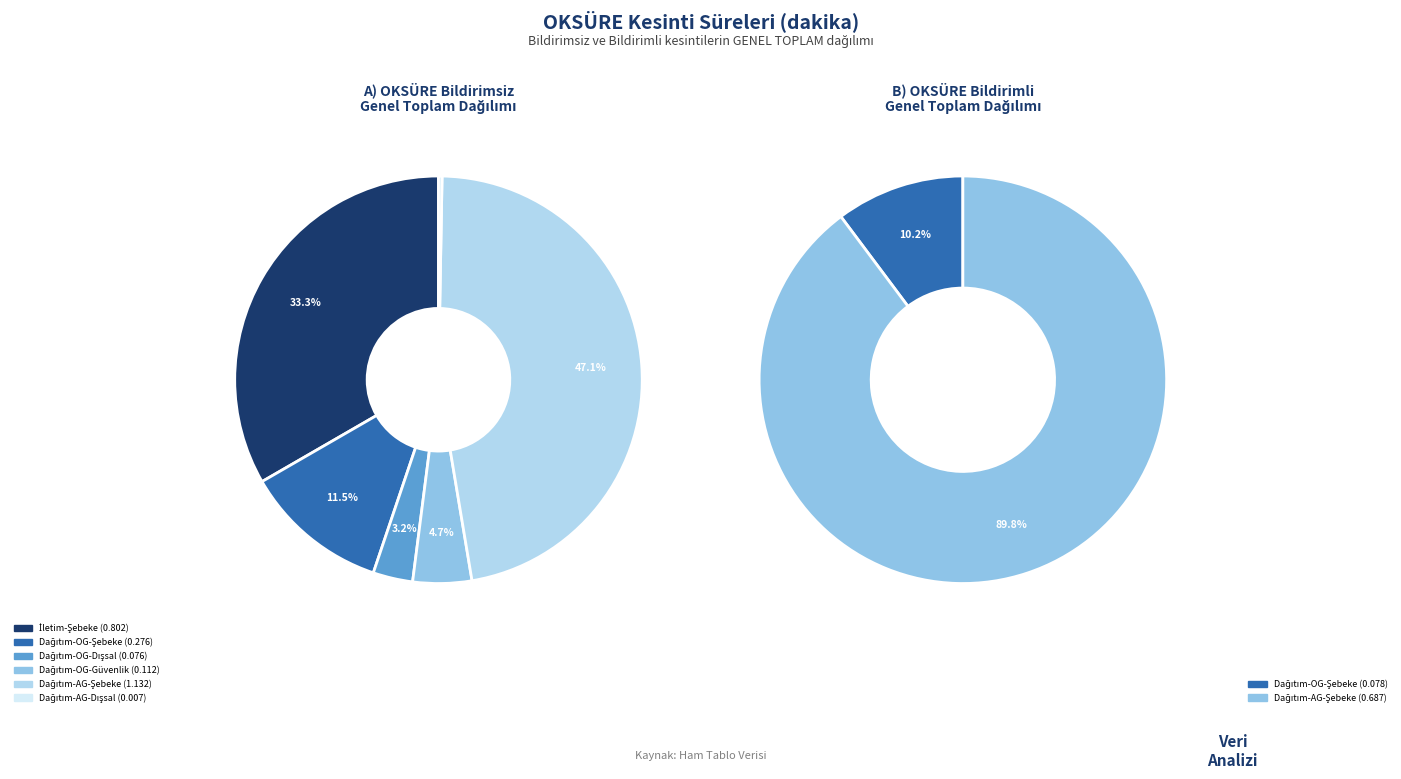

The 2 slice represents 14% of the pie. True or false?

False